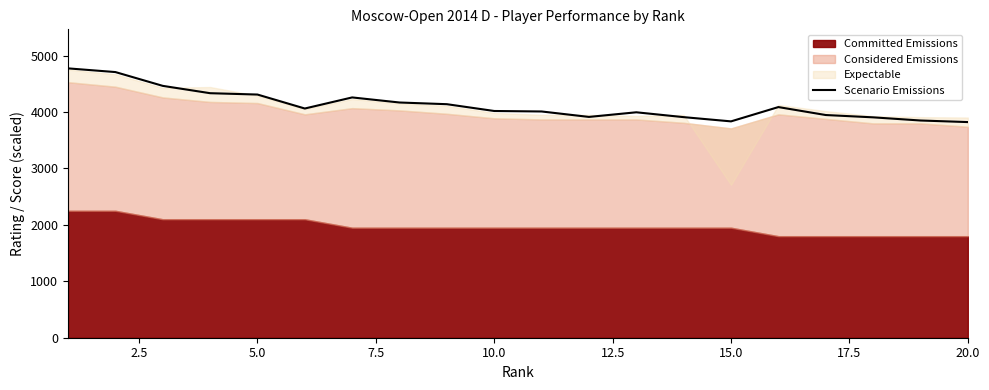

Which label corresponds to the smallest value in the chart?

20.0